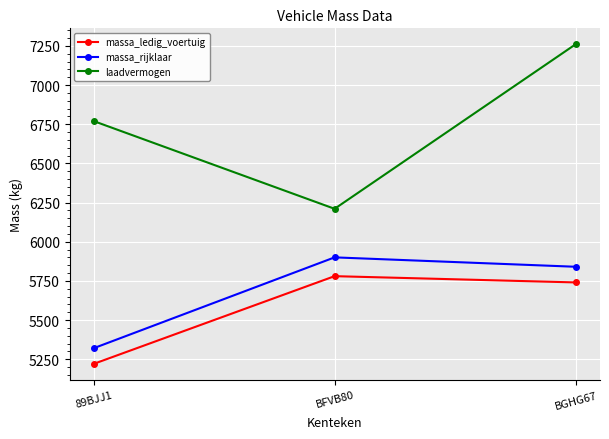

How many laadvermogen values are between 6210 and 7260?

3